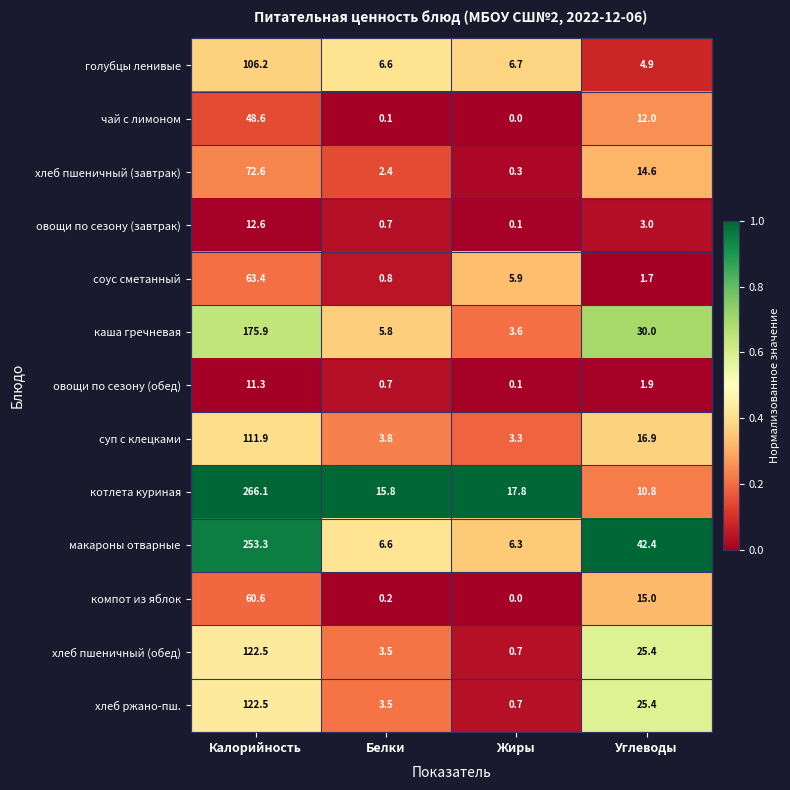

What is the difference between the highest and lowest values at Жиры?

17.8